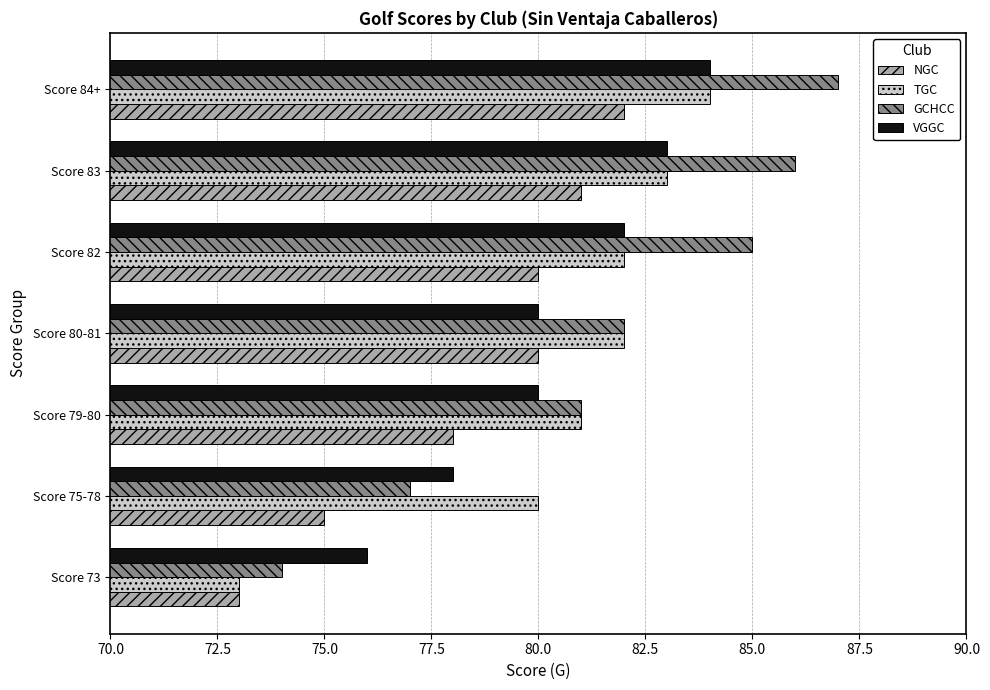

What is the difference between the maximum and minimum values in the TGC series?

11